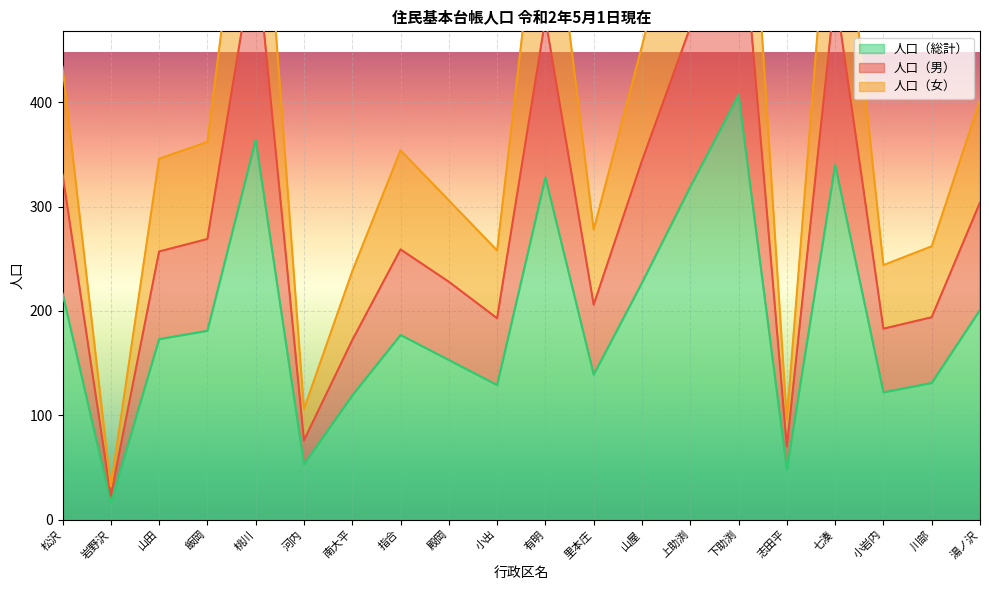

Which label corresponds to the smallest value in the chart?

岩野沢